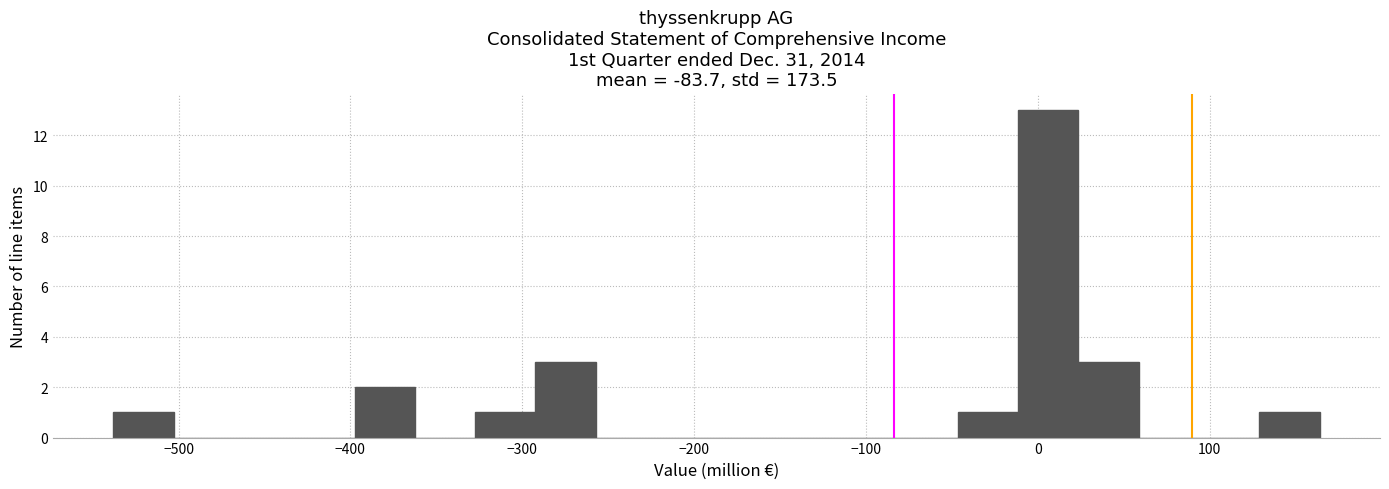

Read against the x-axis, roughly where is the centre of the tallest bar?

10